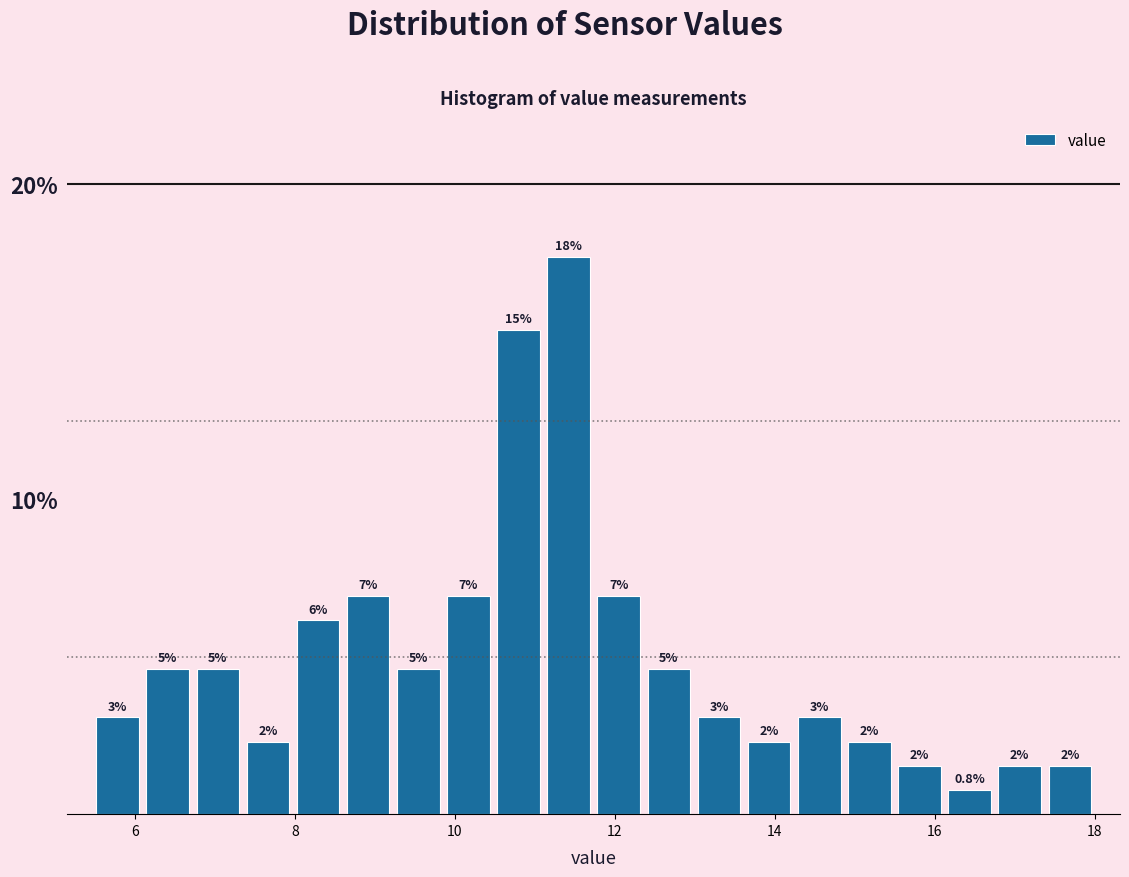

Around what value on the x-axis is the tallest bar? Give the approximate position of its centre, as read against the axis.

11.4